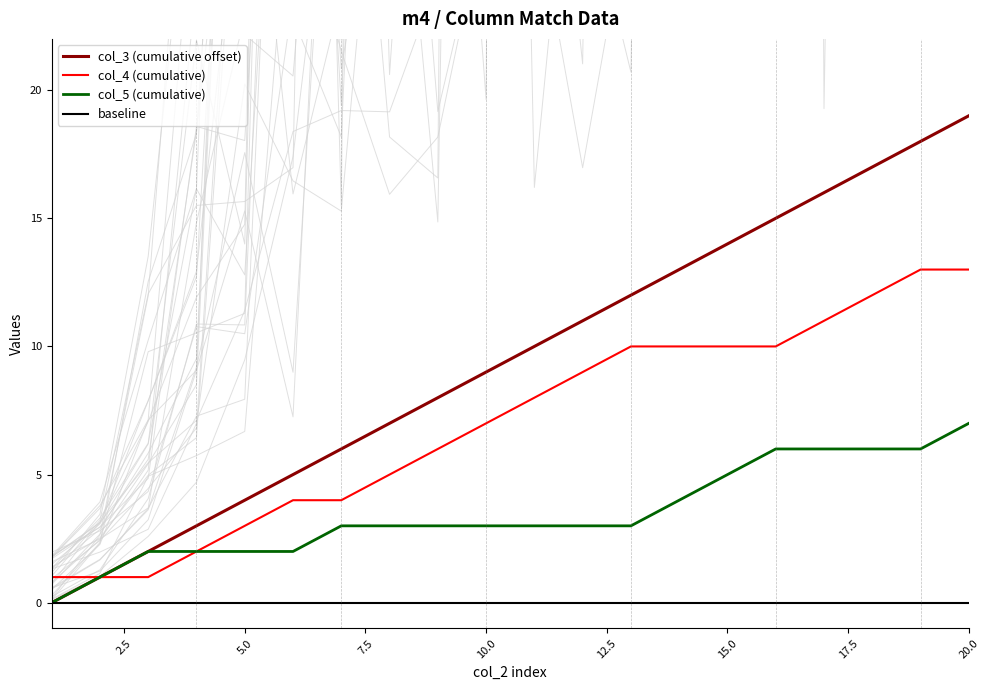

List the series in order of their peak value, lowest first.

baseline, col_5 (cumulative), col_4 (cumulative), col_3 (cumulative offset)